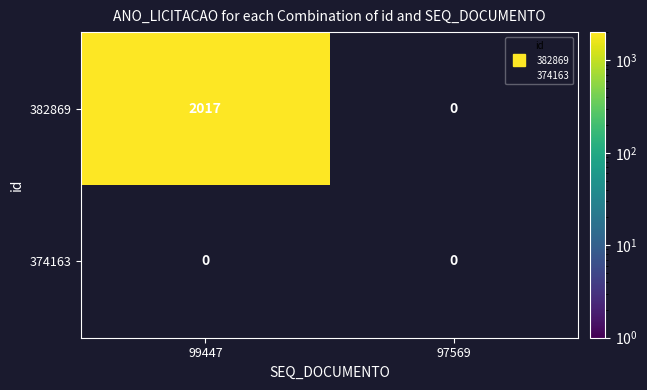

Which series has the largest range (max minus min)?

382869